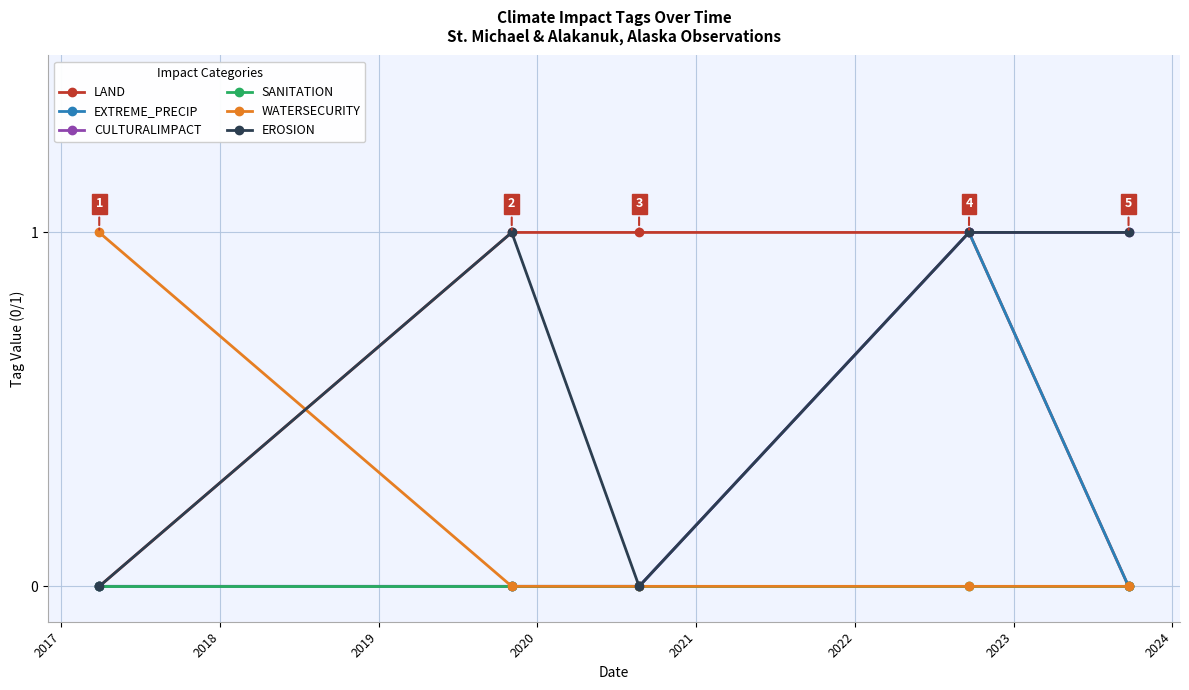

How many interior local valleys does the EROSION series have?

1